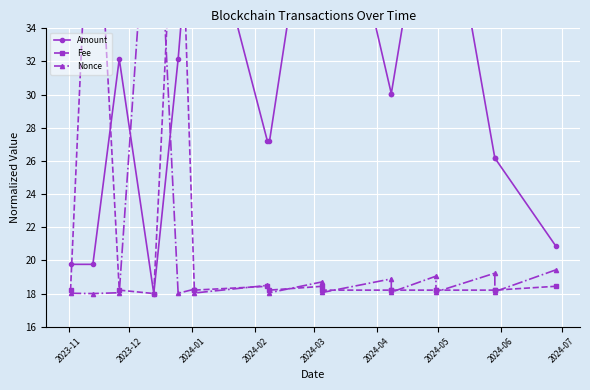

What are all the series names shown in the legend?

Amount, Fee, Nonce